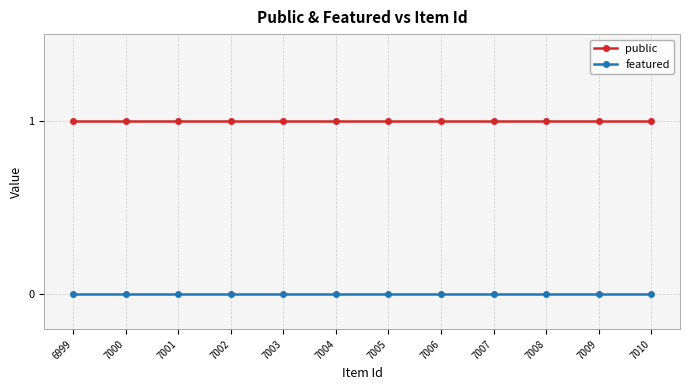

What are all the series names shown in the legend?

public, featured